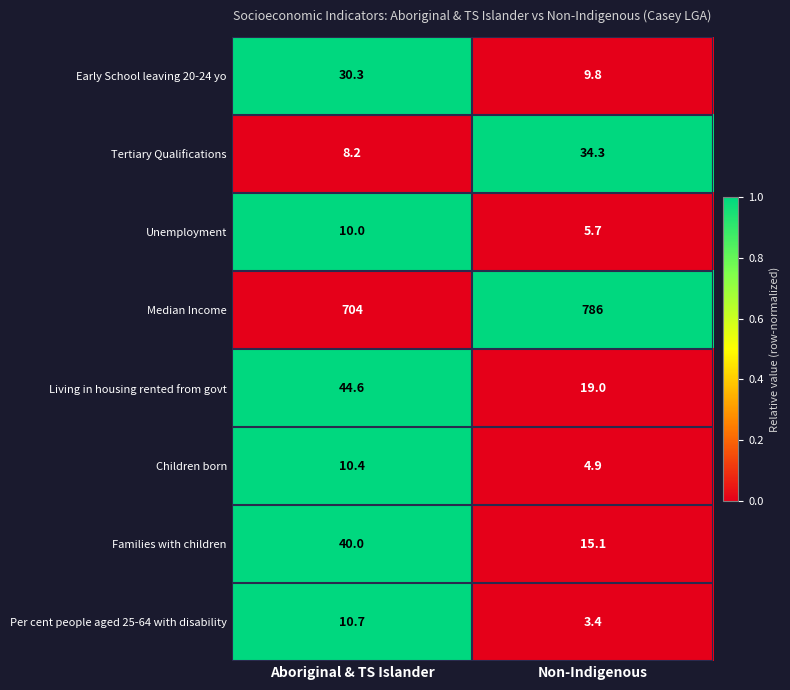

What is the difference between the highest and lowest values at Non-Indigenous?

782.6